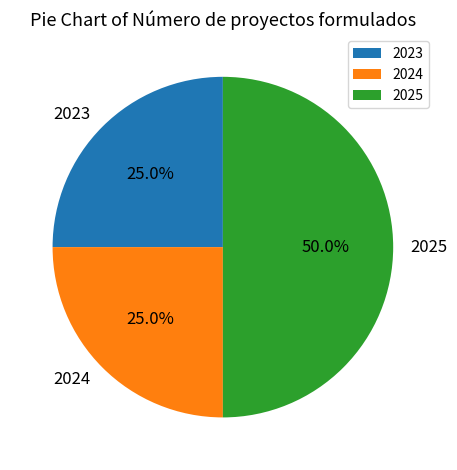

How many slices are in this pie chart?

3